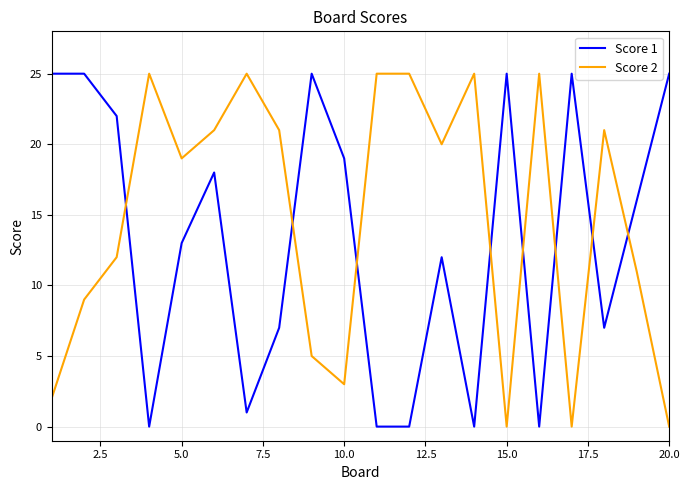

What is the greatest value displayed?

25